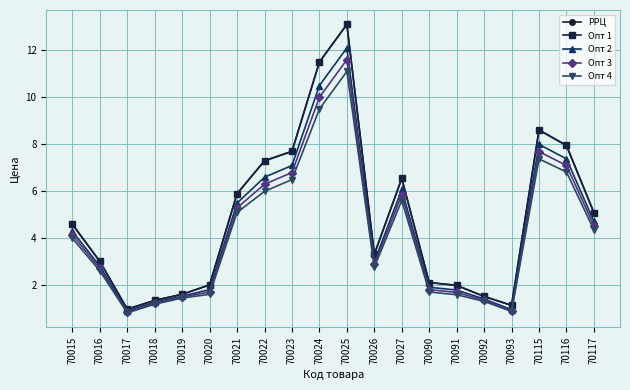

Does the chart have visible grid lines?

Yes